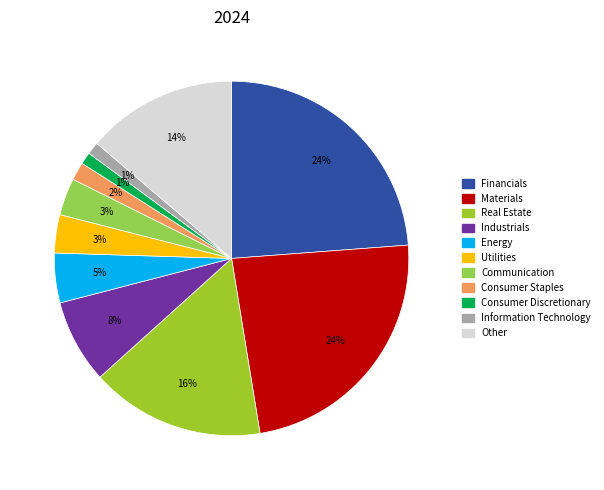

Does any single category account for the majority?

No